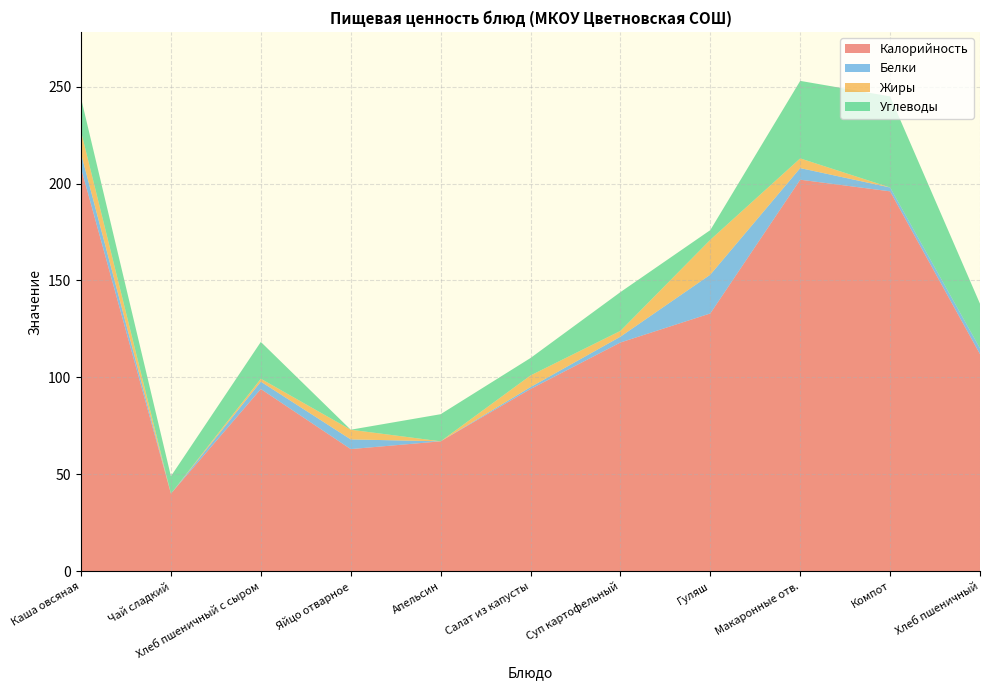

Reading left to right, list all the values displayed in this chart.

Калорийность: 208.0	40.0	94.0	63.0	67.0	94.0	118.0	133.0	202.0	196.0	112.0
Белки: 7.5	0.0	3.8	5.0	0.0	1.0	3.0	20.0	6.0	2.0	3.0
Жиры: 11.4	0.0	1.5	5.0	0.0	6.0	3.0	18.0	5.0	0.0	0.0
Углеводы: 17.2	9.0	19.0	0.0	14.0	9.0	20.0	5.0	40.0	47.0	23.0